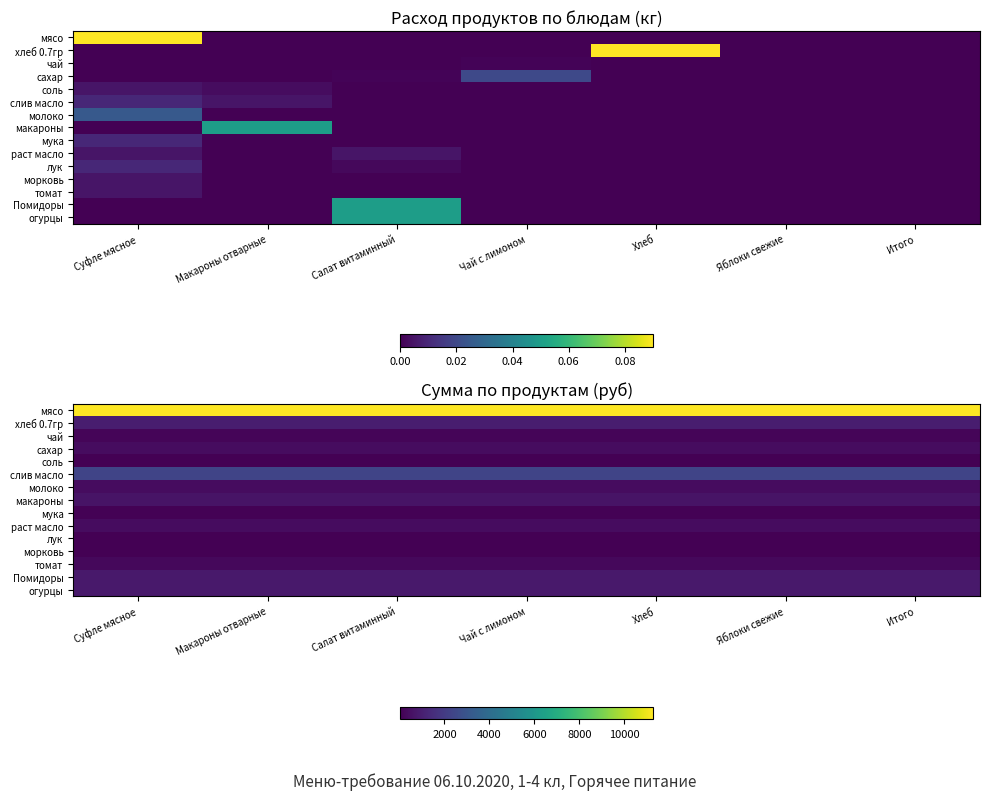

The раст масло series shows 689.4 at Салат витаминный. True or false?

False